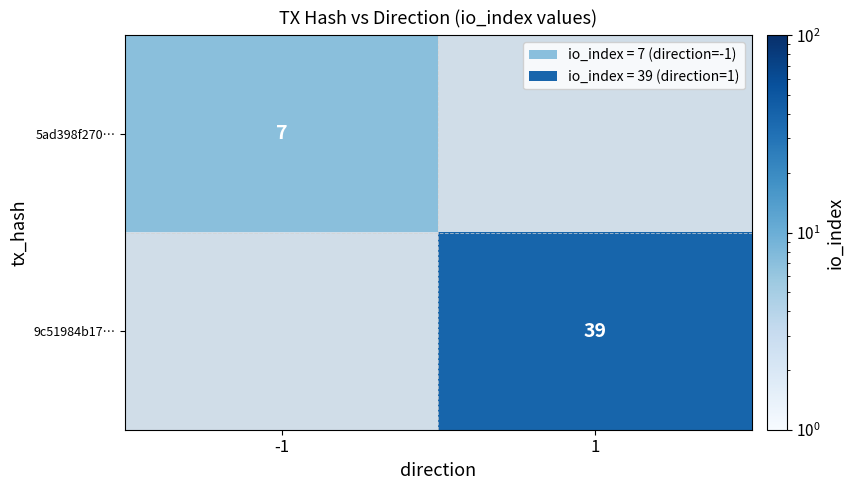

What is the difference between the highest and lowest values at -1?

7